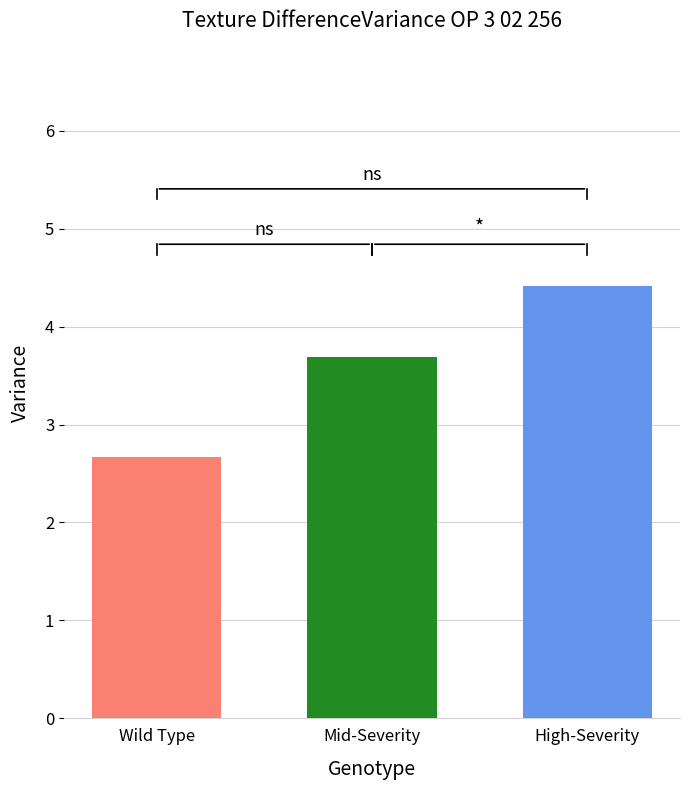

The value at Wild Type is 2.7. True or false?

True